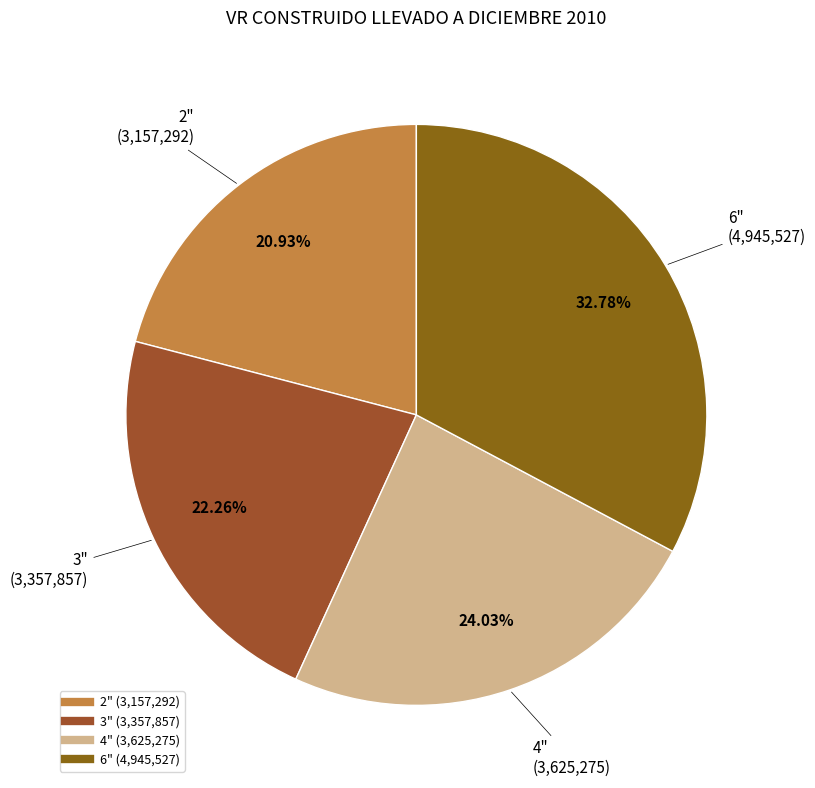

What percentage is NOT represented by 3"?

77.7%